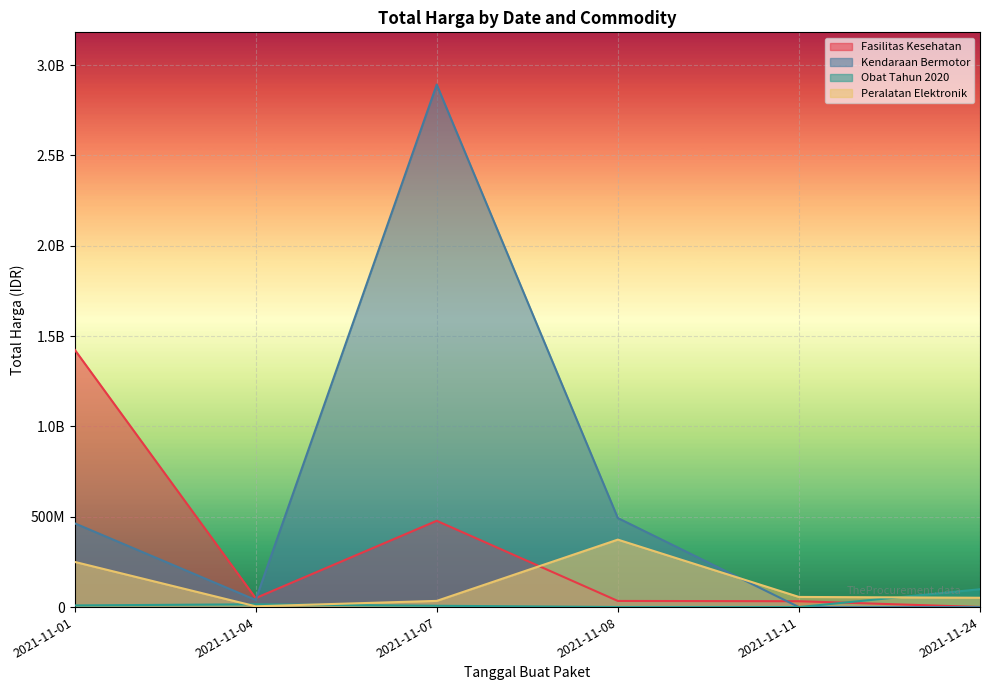

How many values in the Kendaraan Bermotor series are below 464002100?

3